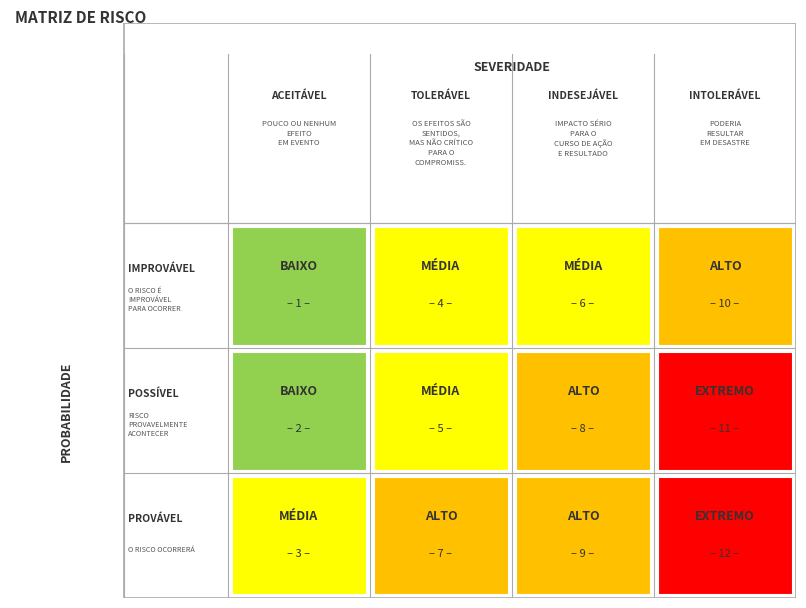

At which category is the sum across all series the highest?

3